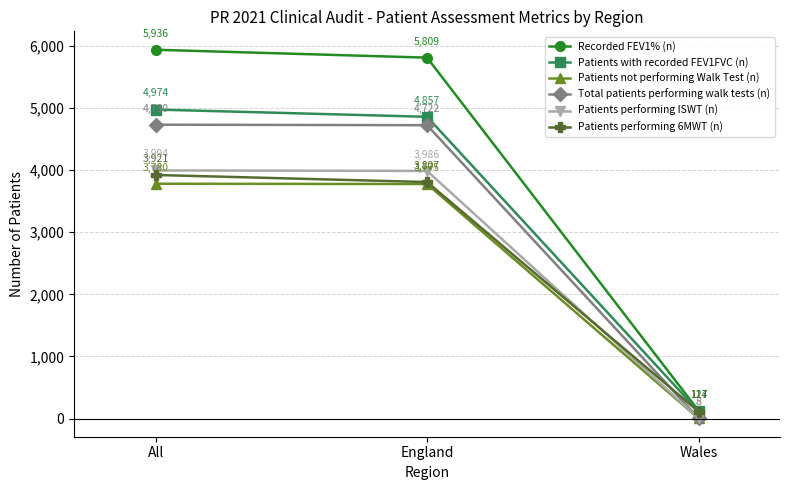

Rank the categories by Patients with recorded FEV1FVC (n) value from highest to lowest.

All, England, Wales